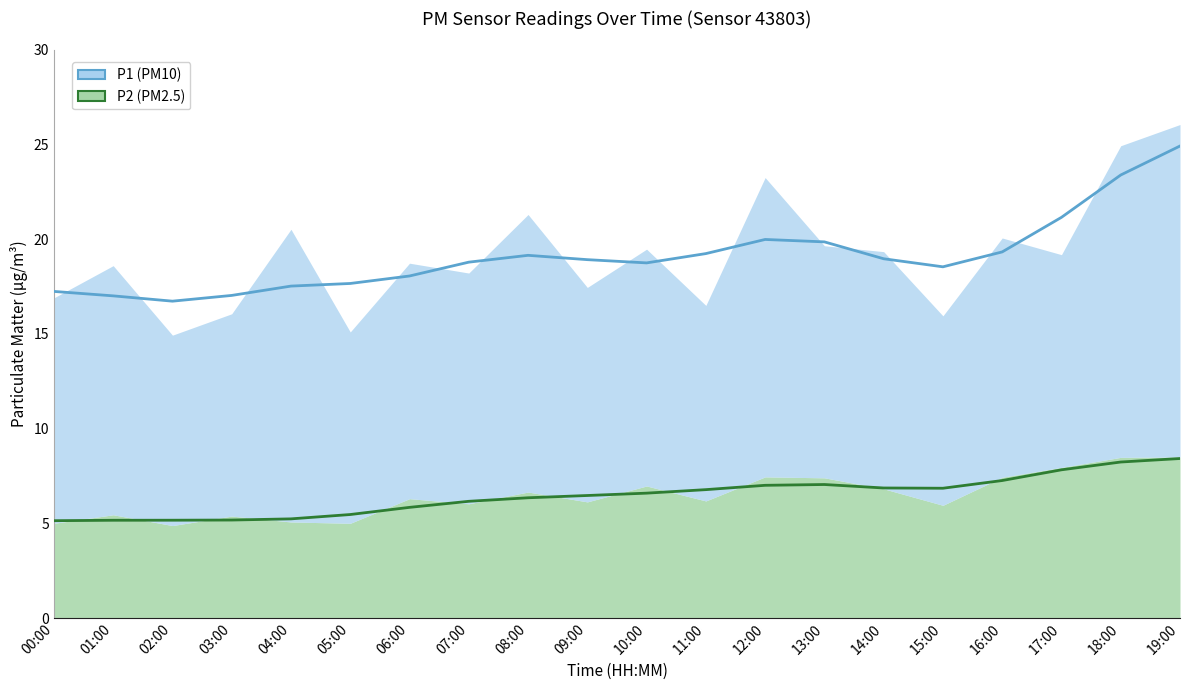

The P2 series shows 6.7 at 08:00. True or false?

True